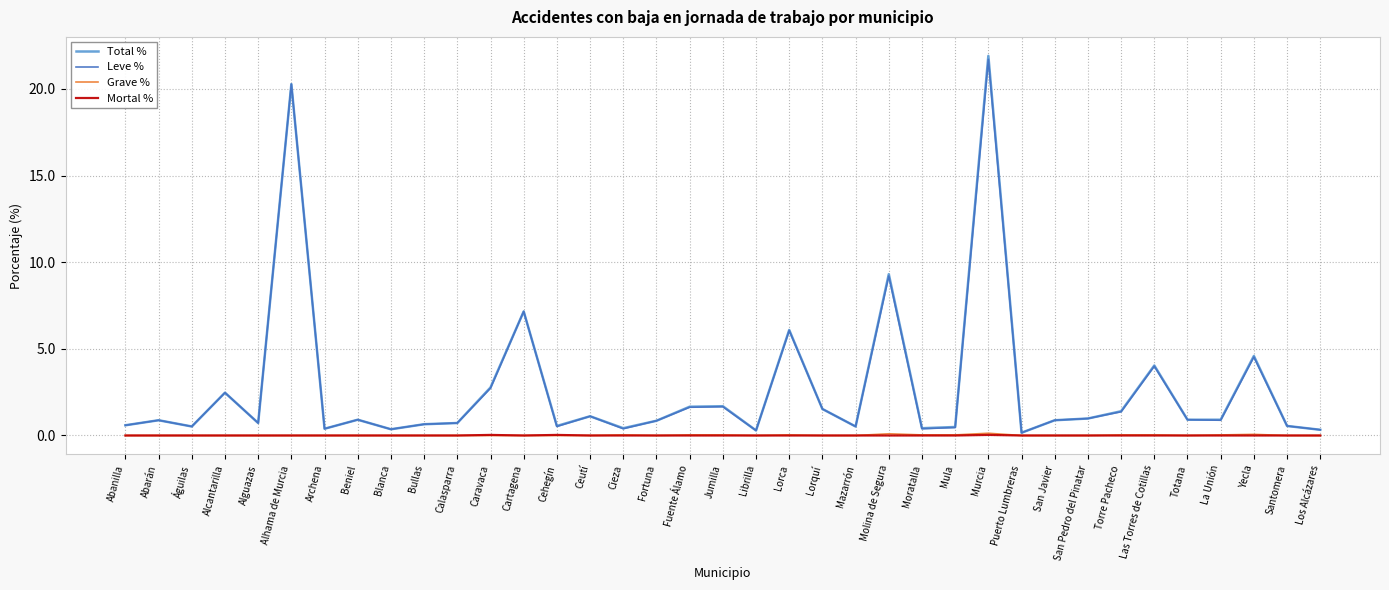

At which category is the sum across all series the highest?

Murcia